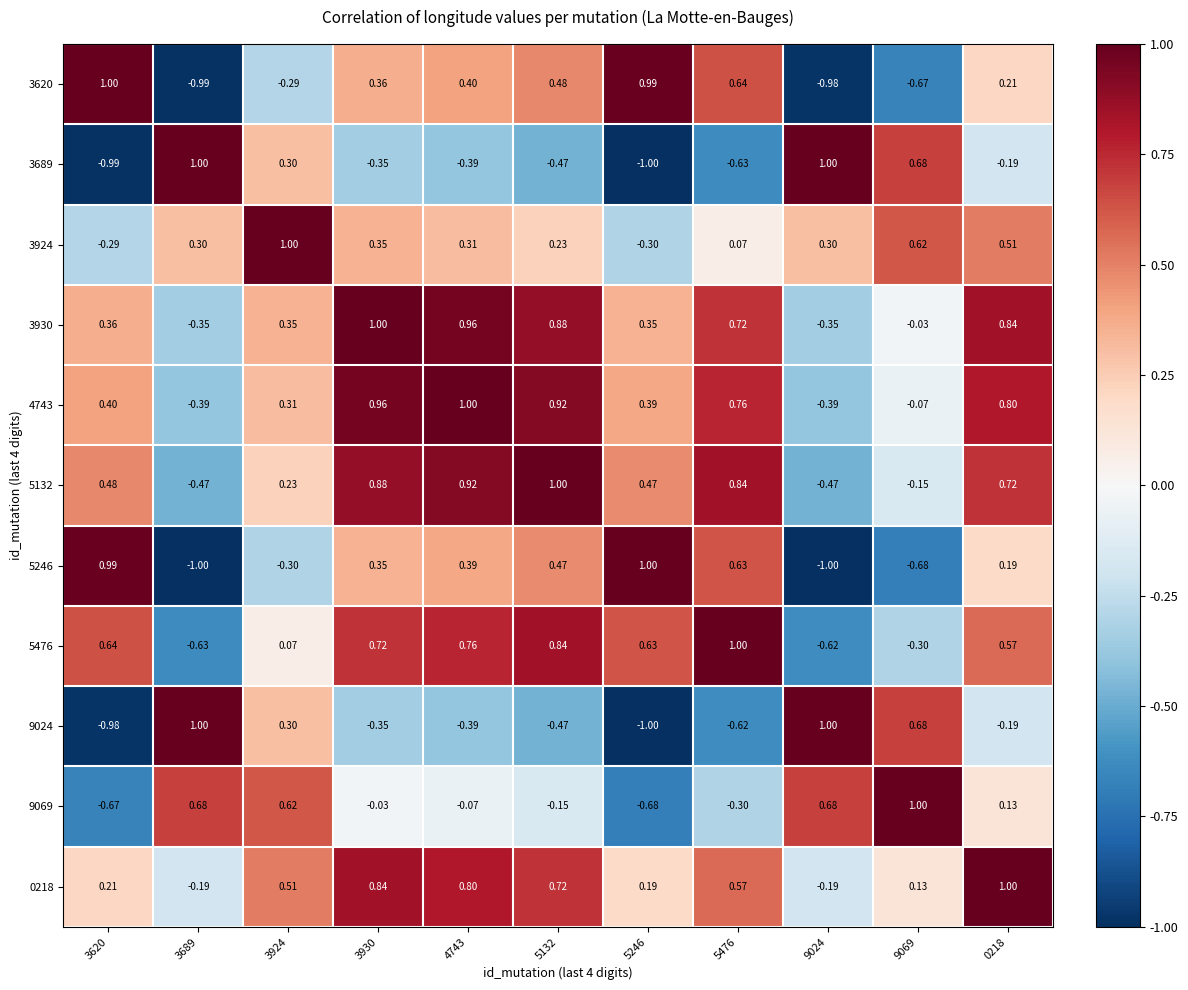

What is the spread (max minus min) of values at 0218?

1.2